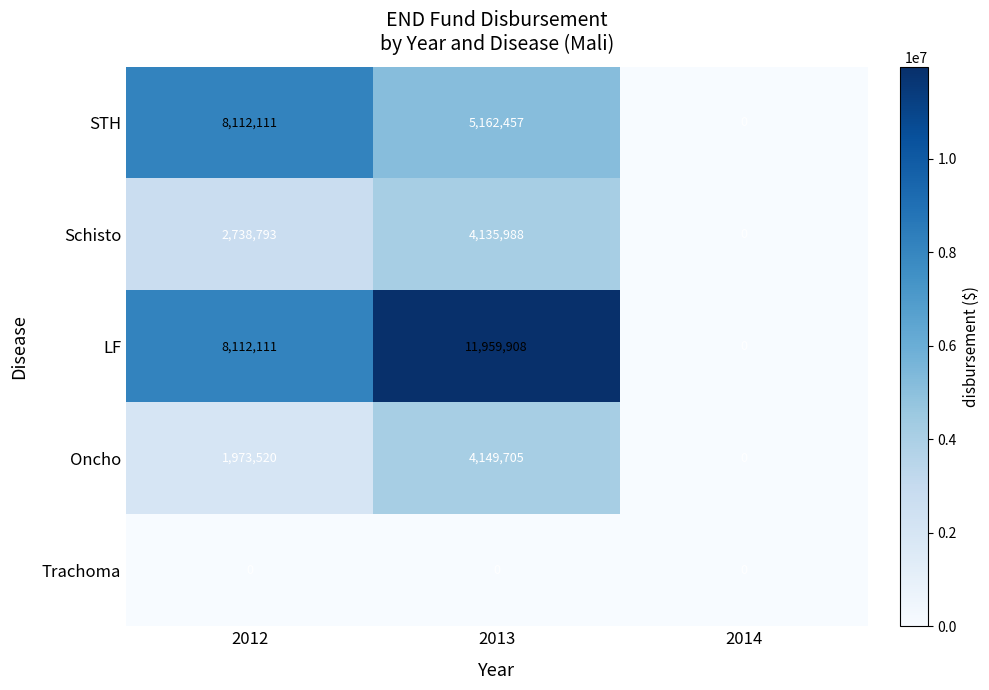

Reading left to right, what are all the values shown in this chart?

STH: 8112111	5162457	0
Schisto: 2738793	4135988	0
LF: 8112111	11959908	0
Oncho: 1973520	4149705	0
Trachoma: 0	0	0